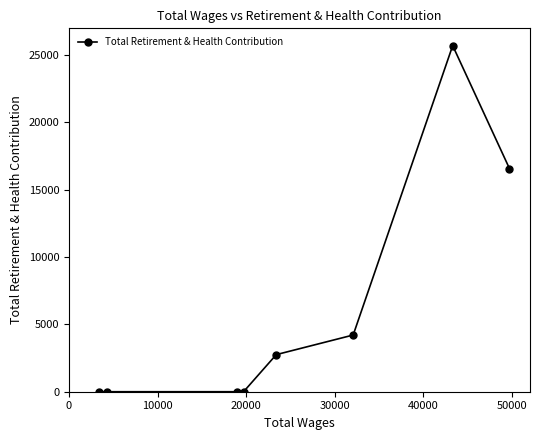

What is the sum of all values?

49220